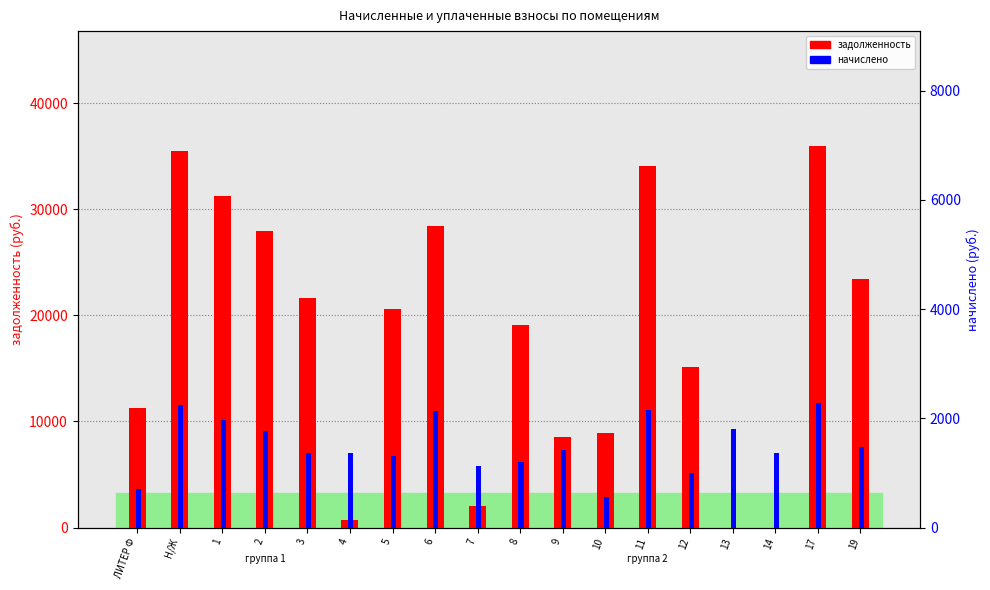

What is the total value across all series at 3?

23042.6